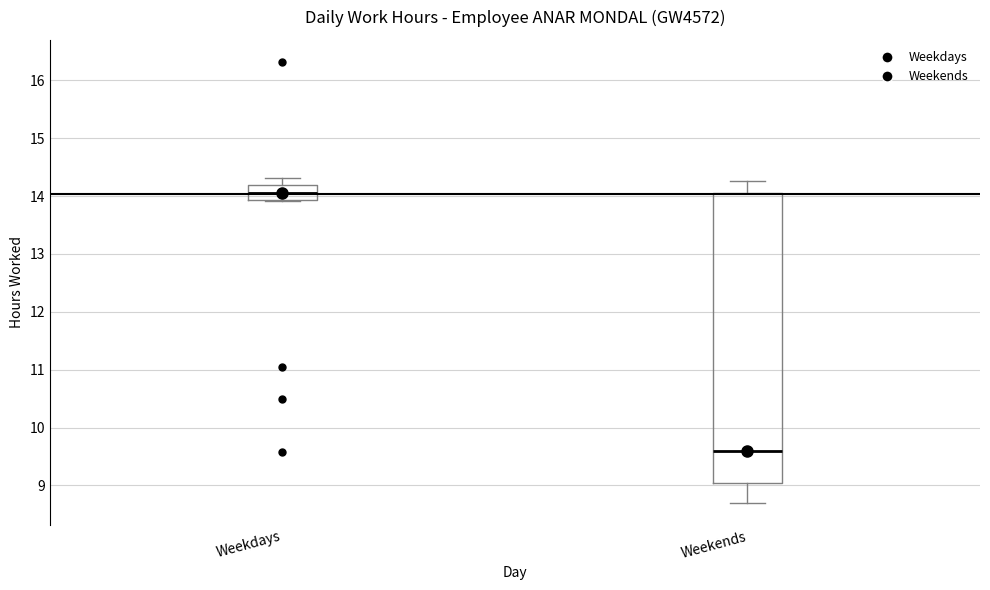

Reading left to right, read every box against the y-axis: the position of its median line, the range the box covers, and the ends of its whiskers. The values are not printed on the chart, so give them approximately, as read against the axis.

Weekdays: median 14.1, box 13.9 to 14.2, whiskers 13.9 to 14.3
Weekends: median 9.6, box 9.0 to 14.1, whiskers 8.7 to 14.3